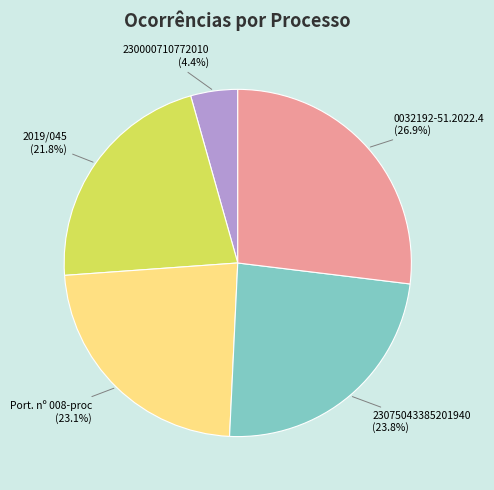

Which slice is the largest?

0032192-51.2022.4